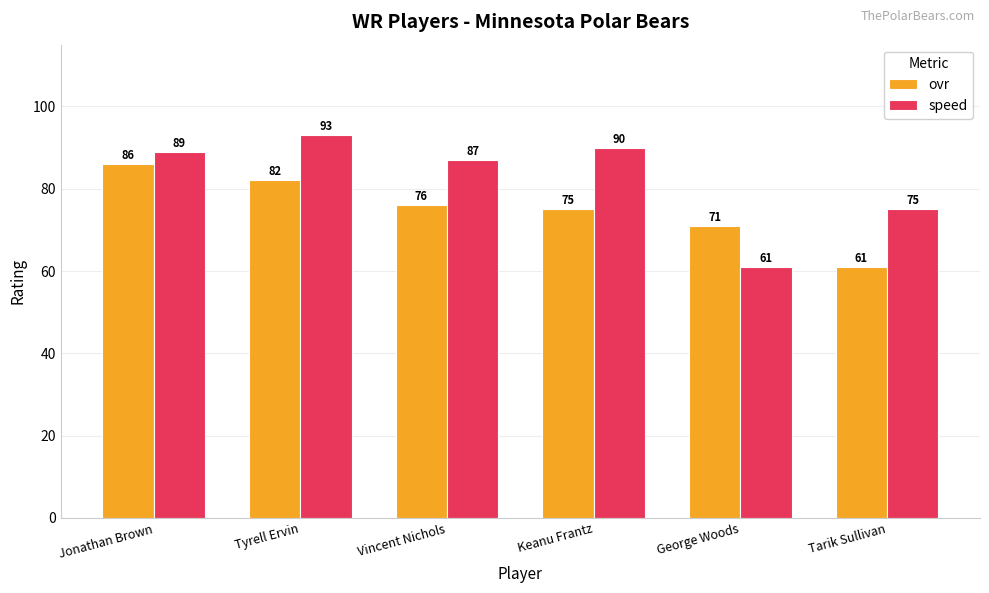

What is the label of the 1st bar from the right?

Tarik Sullivan